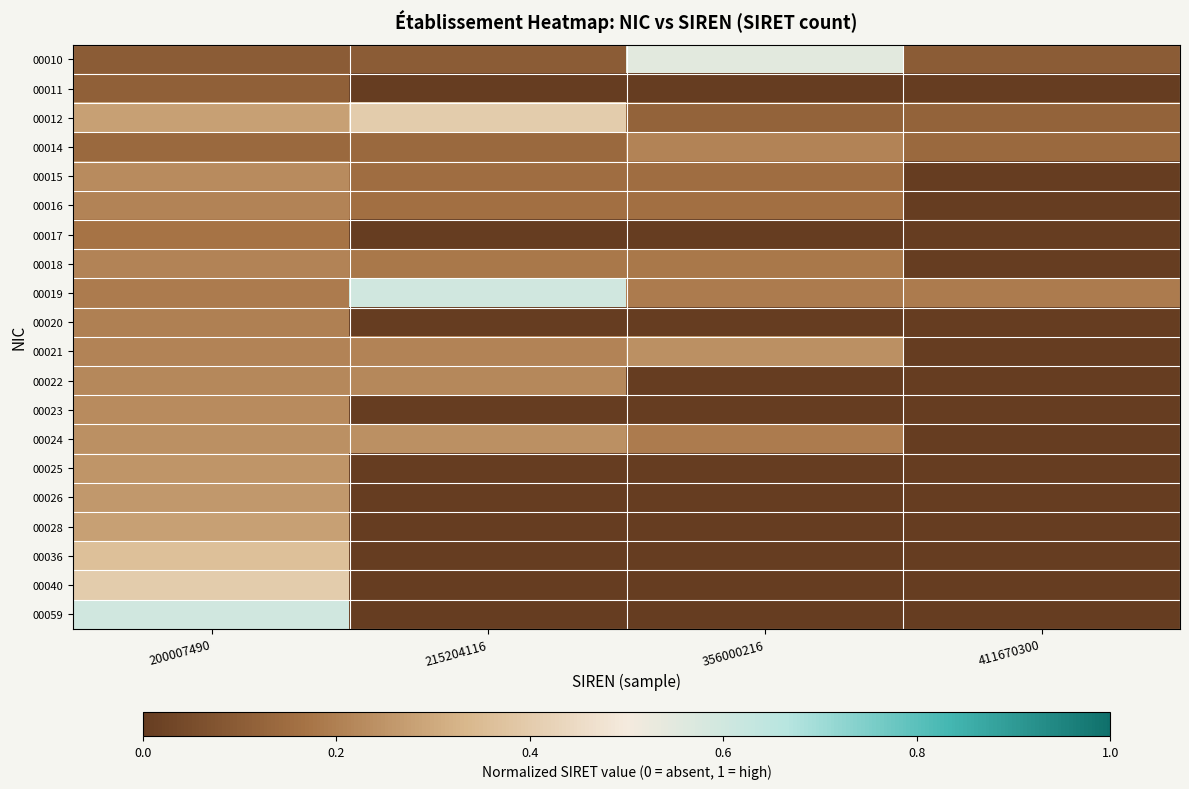

How many distinct data groups are displayed?

20